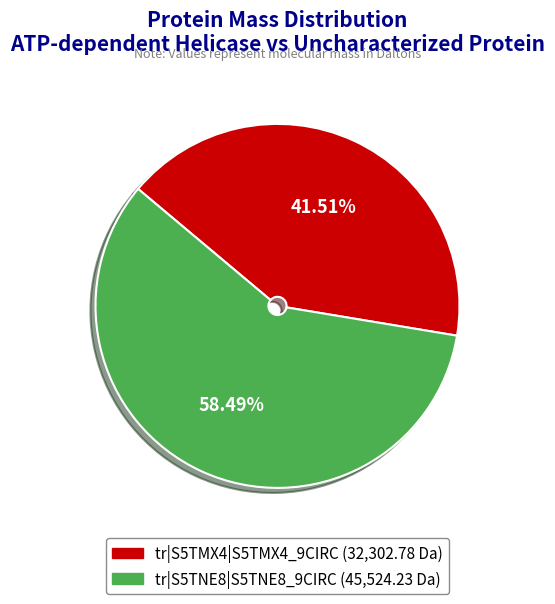

Count the number of slices in the pie.

2